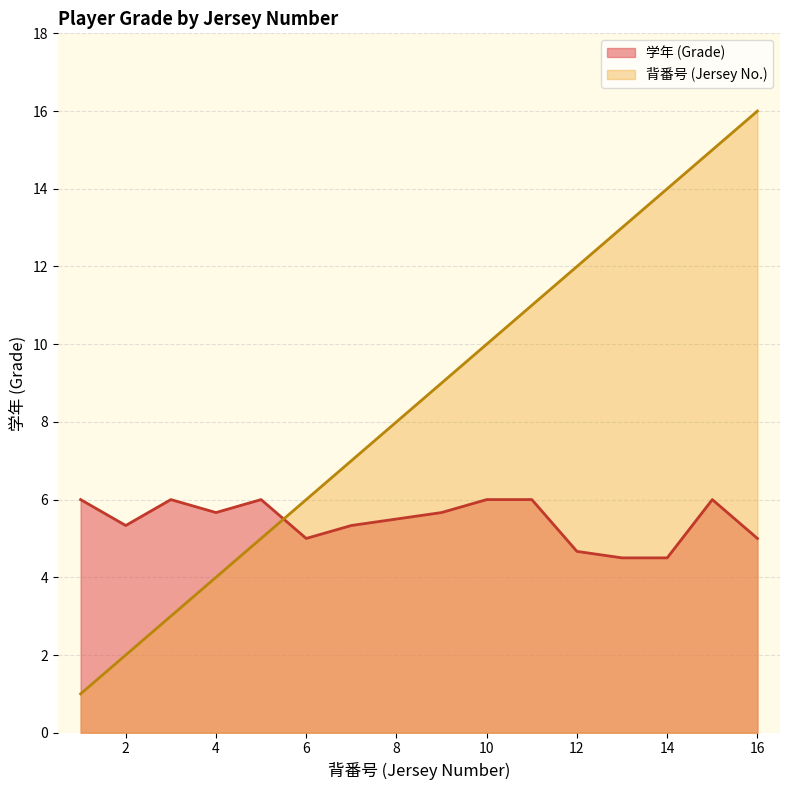

Which series has the largest total across all categories?

背番号 (Jersey No.)